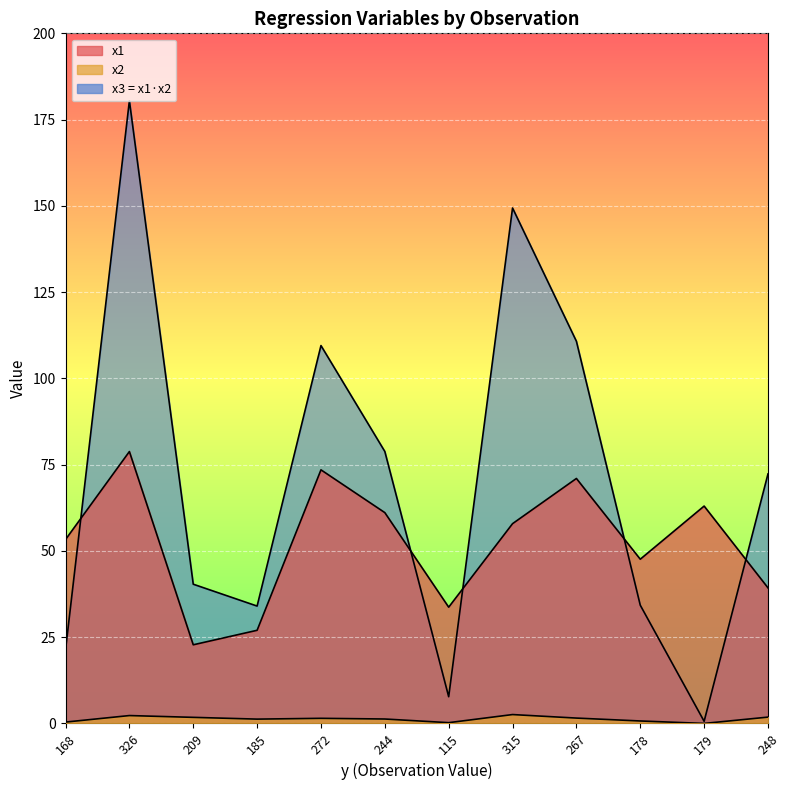

What is the maximum value shown in the chart?

180.5